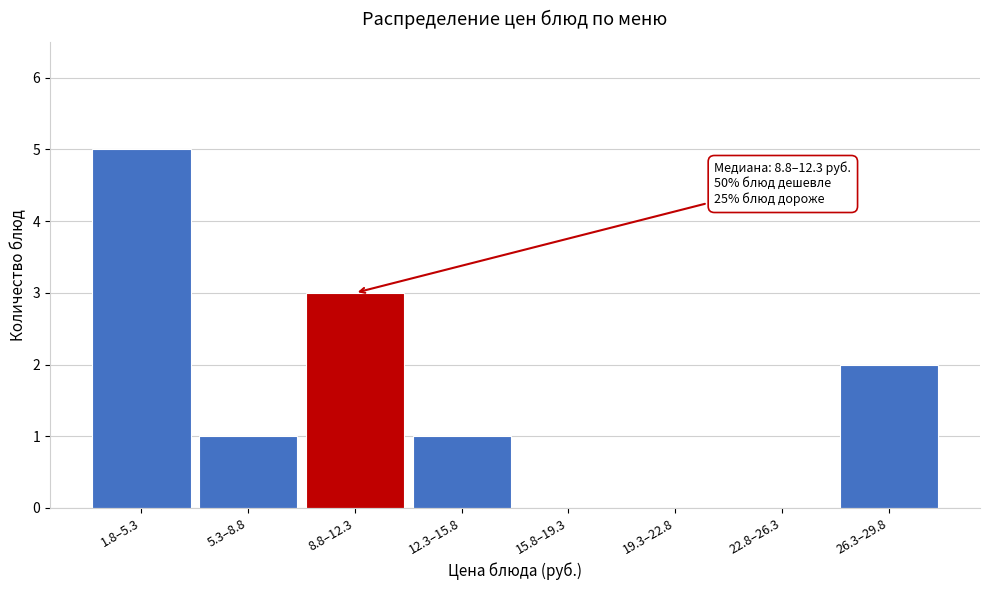

Reading left to right, list all the values displayed in this chart.

1.8–5.3=5	5.3–8.8=1	8.8–12.3=3	12.3–15.8=1	15.8–19.3=0	19.3–22.8=0	22.8–26.3=0	26.3–29.8=2